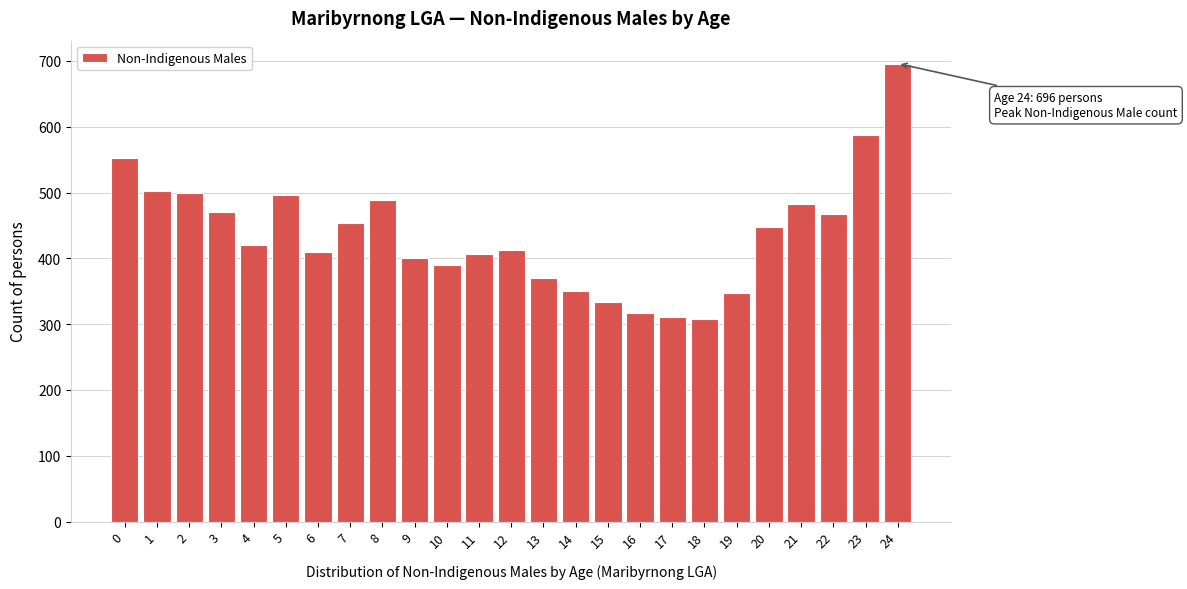

What is the ratio of the value at 3 to the value at 21?

1.0